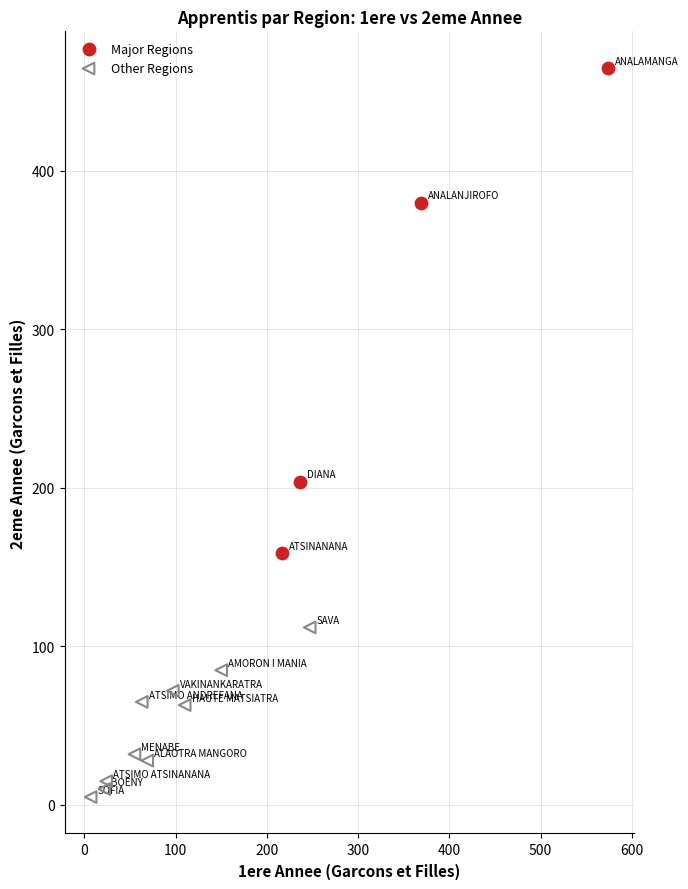

Which series contains the highest Y value?

Major Regions